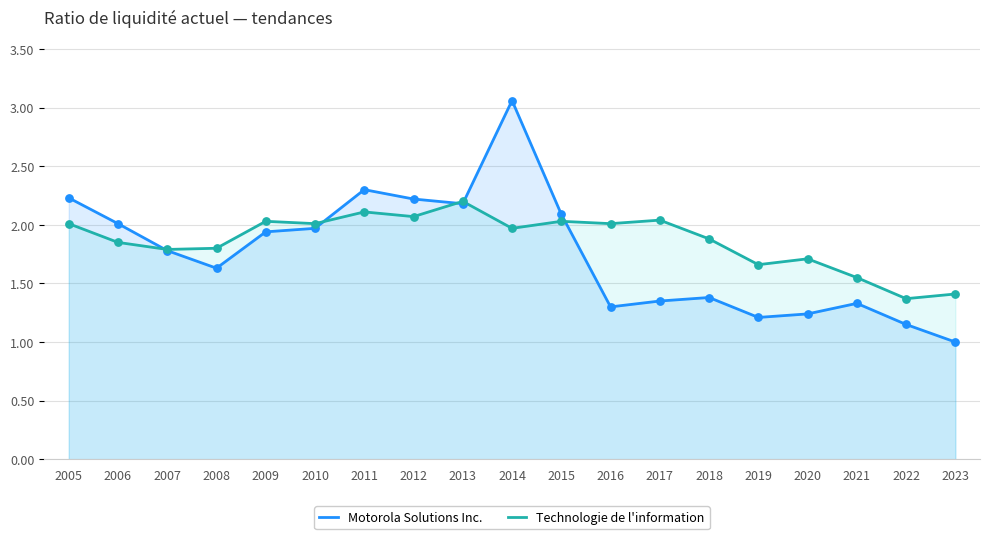

What is the total value across all series at 2005?

4.2